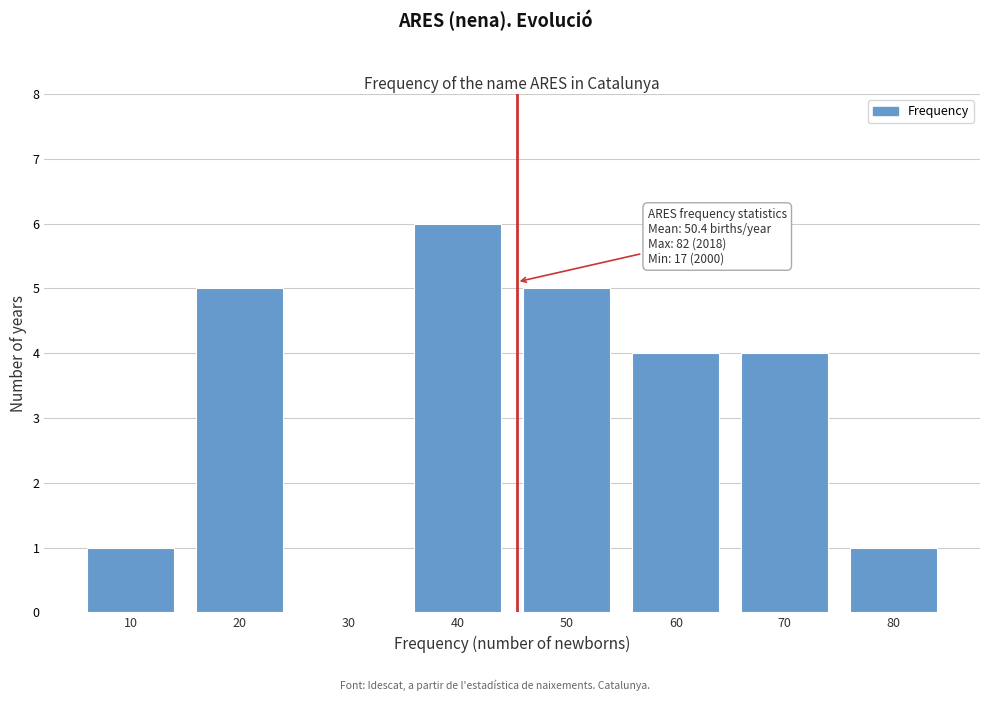

Reading left to right, transcribe all the data shown in this chart.

10=1	20=5	30=0	40=6	50=5	60=4	70=4	80=1